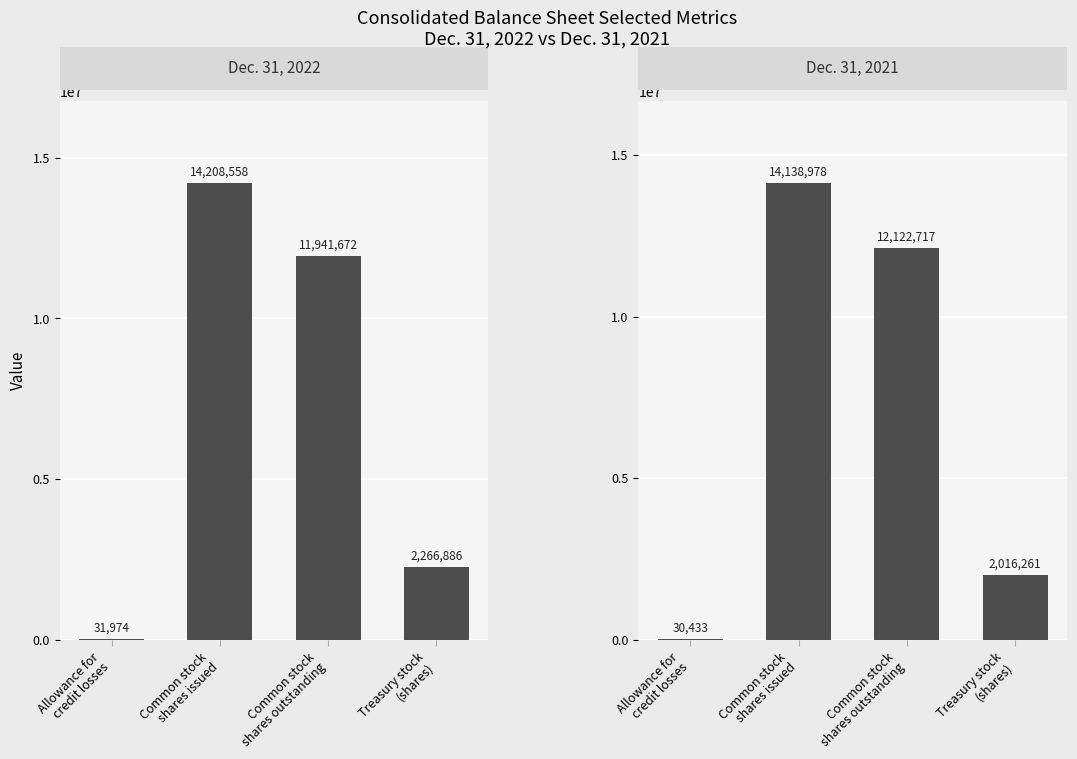

At which label does Dec. 31, 2021 first exceed 12122717?

Common stock
shares issued